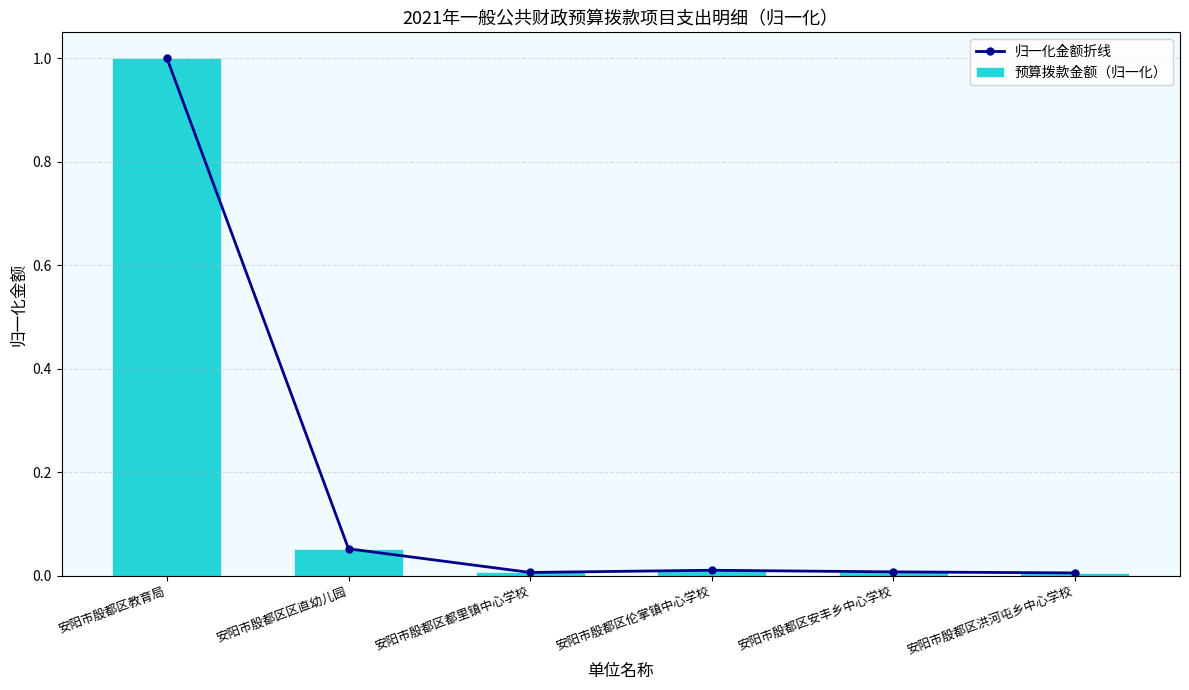

What is the difference between the maximum and minimum values in the 归一化金额折线 series?

1.0